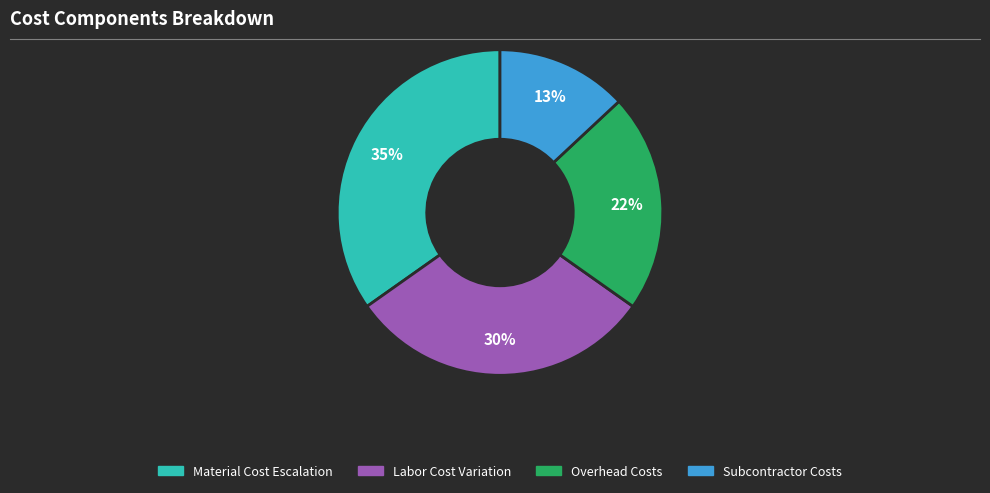

To the nearest percent, what is the difference between the largest and smallest slice percentages?

22%